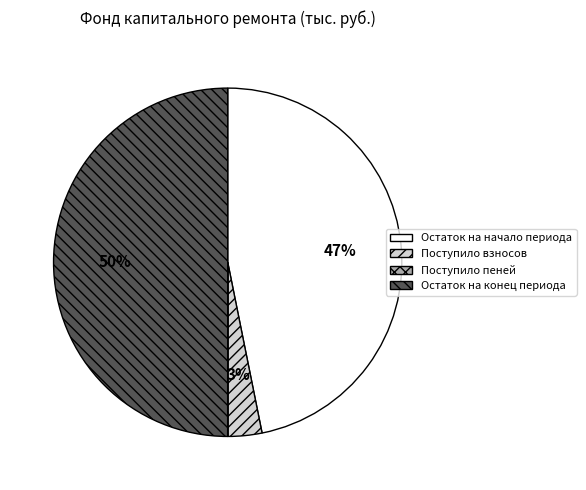

Combined, do Остаток на начало периода and Остаток на конец периода account for over 50%?

Yes